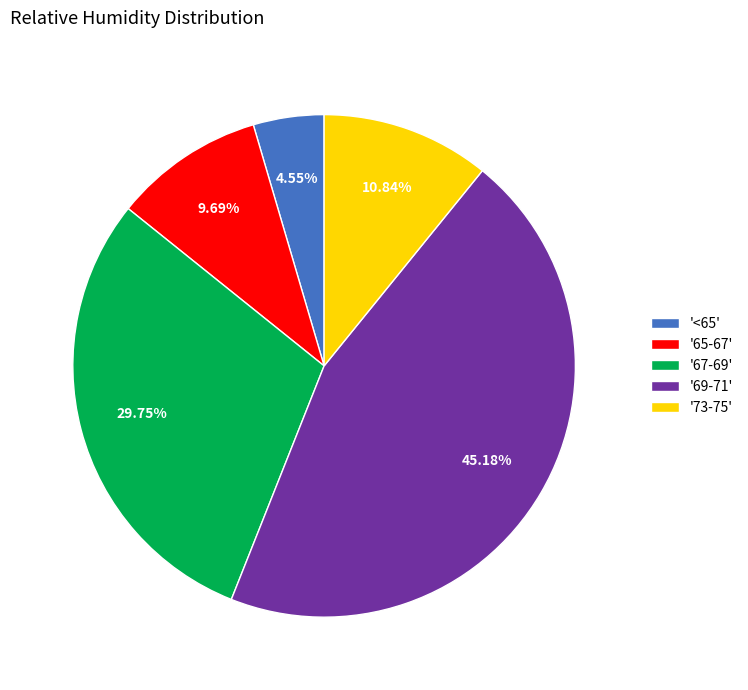

What is the ratio of the value at '65-67' to the value at '<65'?

2.1